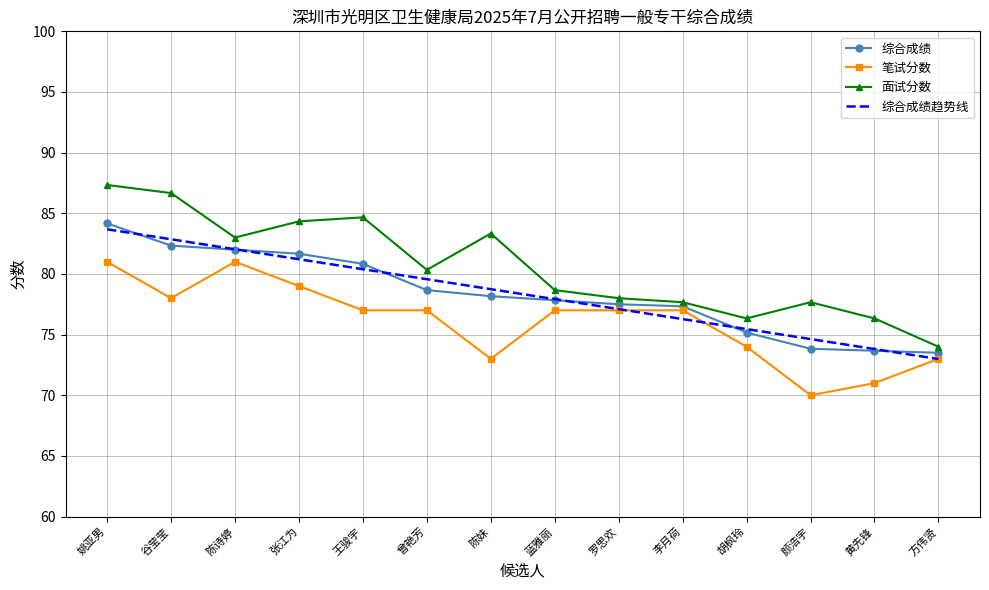

What is the difference between the maximum and second lowest values in the 综合成绩 series?

10.5